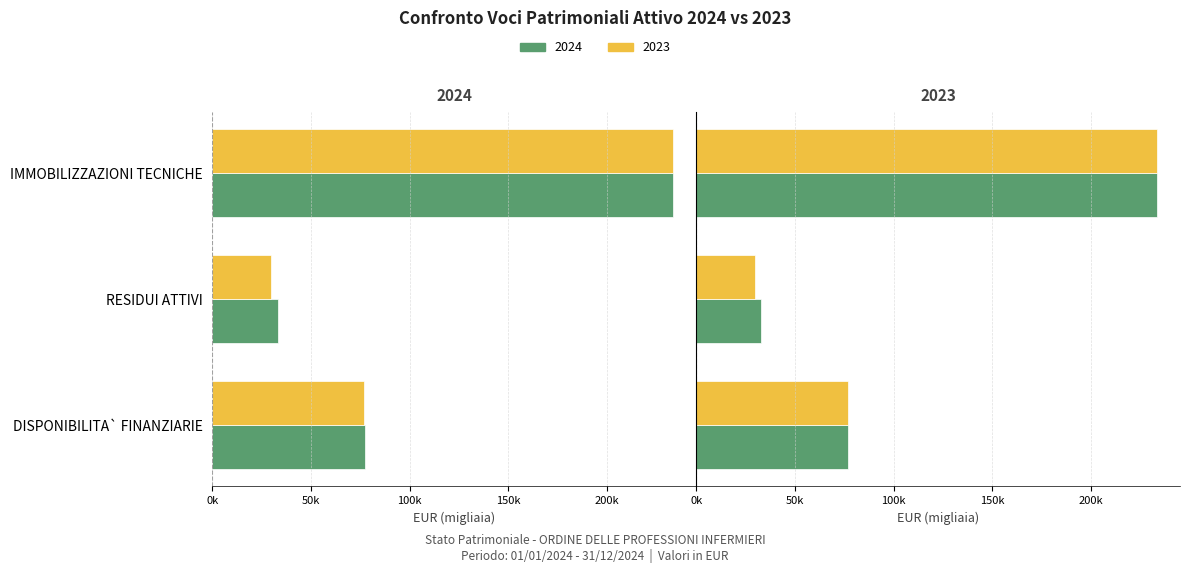

How many bars are there in each group?

2